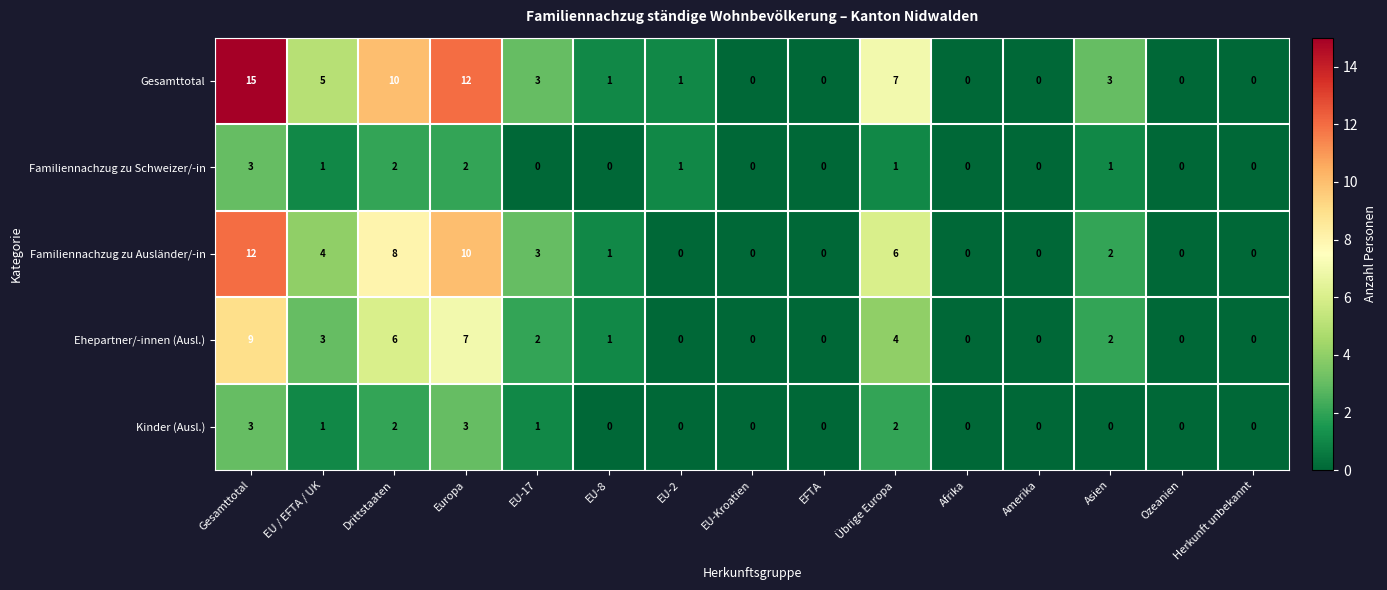

At how many categories does at least one series exceed 14?

1